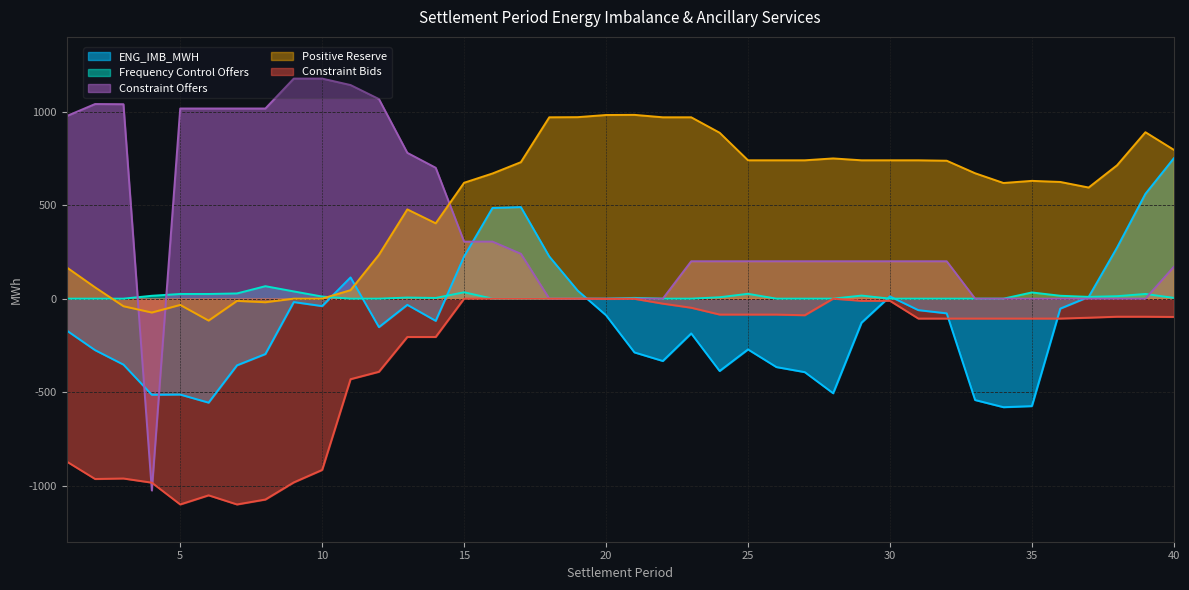

True or false: Constraint Offers has a value of 400.5 at 7.

False